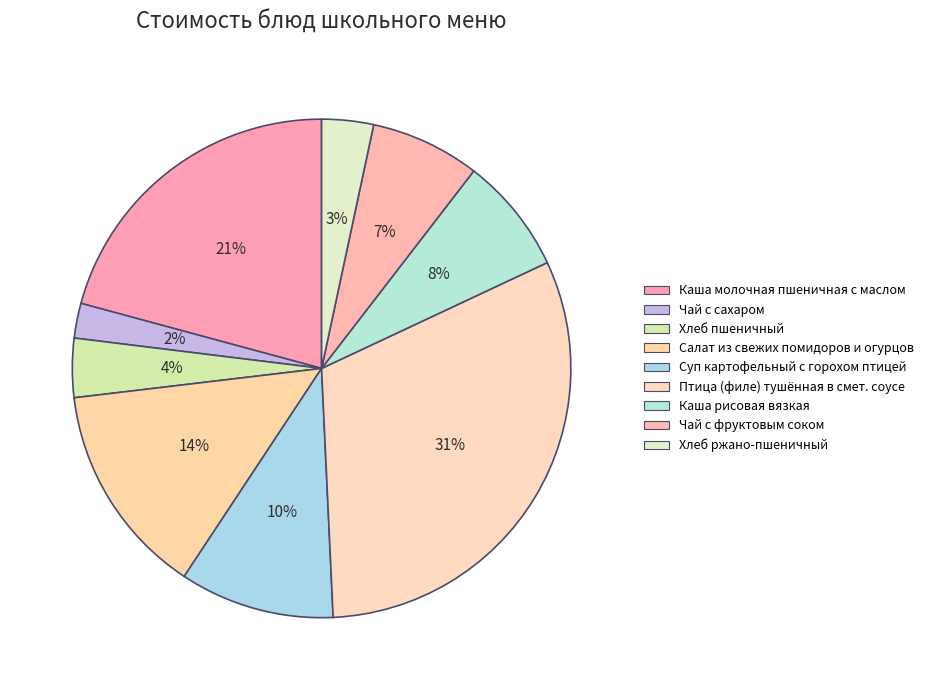

Rank the categories by value from highest to lowest.

Птица (филе) тушённая в смет. соусе, Каша молочная пшеничная с маслом, Салат из свежих помидоров и огурцов, Суп картофельный с горохом птицей, Каша рисовая вязкая, Чай с фруктовым соком, Хлеб пшеничный, Хлеб ржано-пшеничный, Чай с сахаром